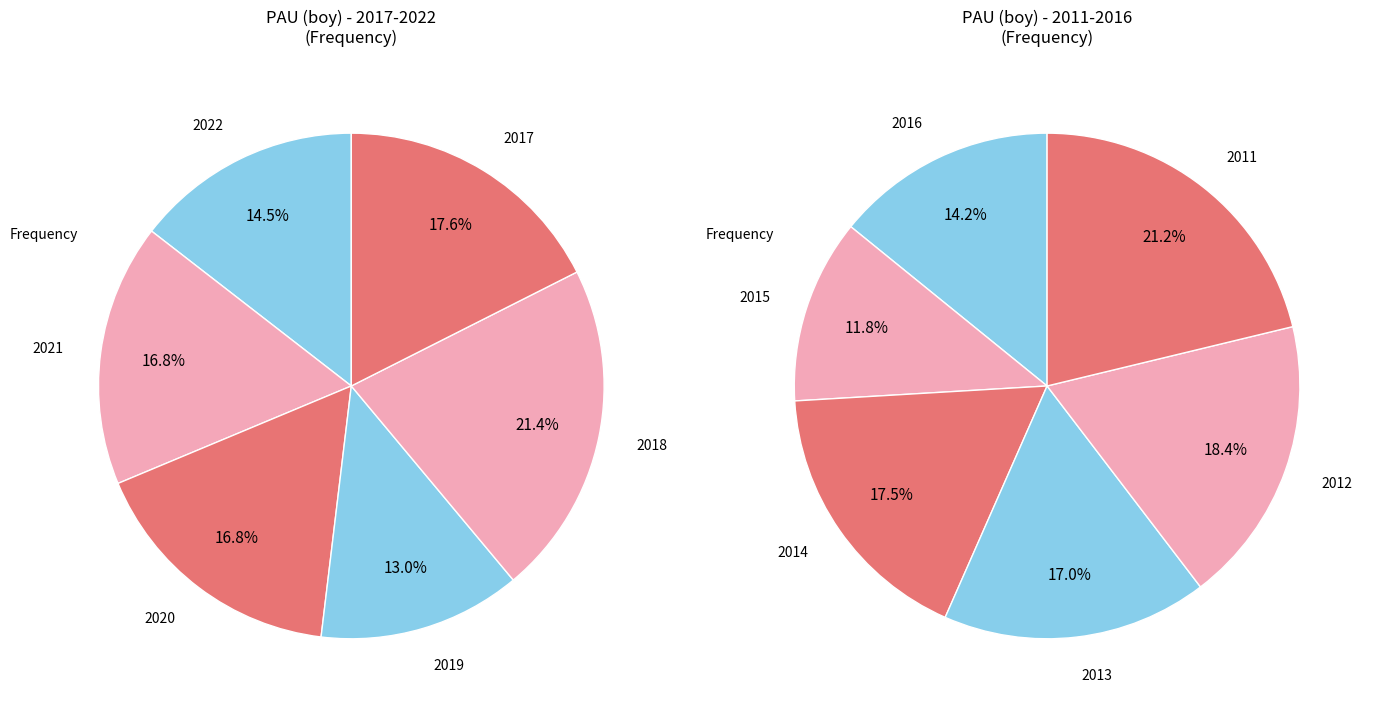

How many segments does this pie chart have?

12